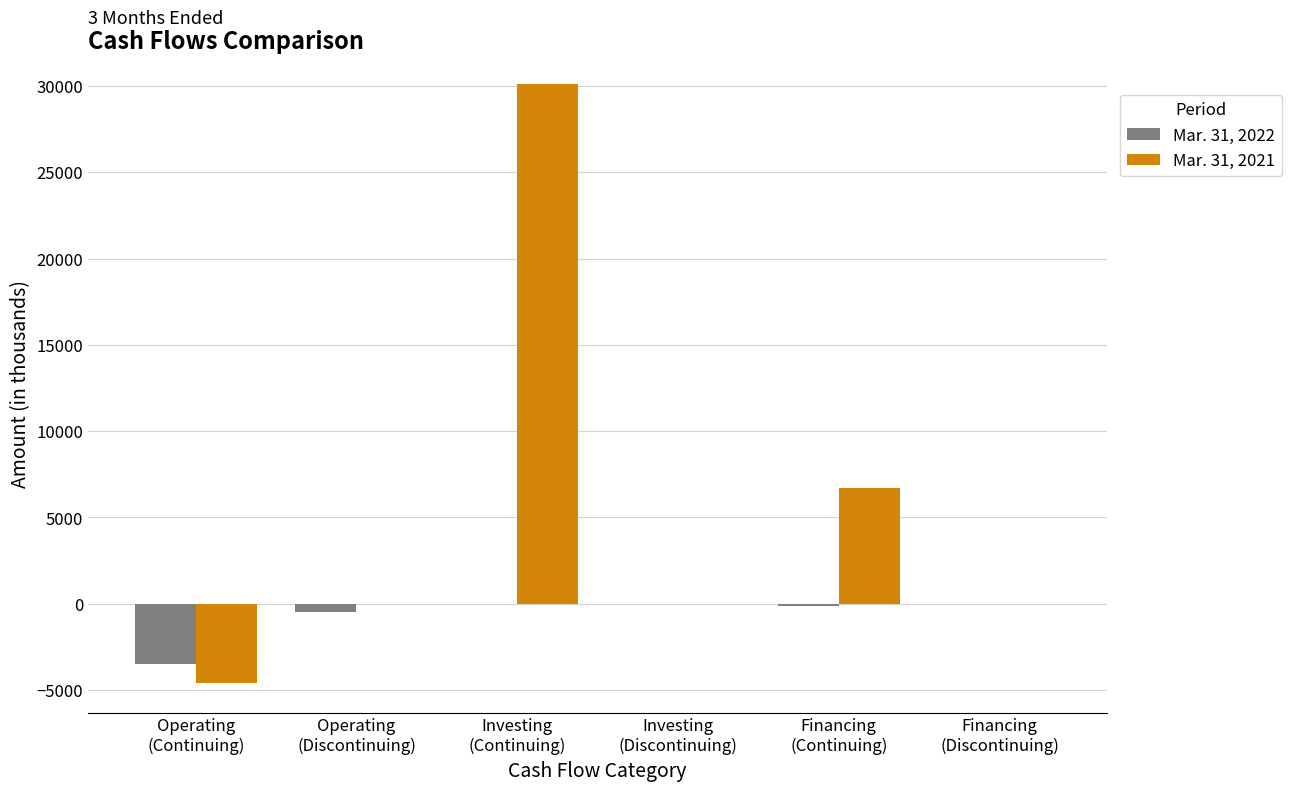

Which series has the largest total across all categories?

Mar. 31, 2021